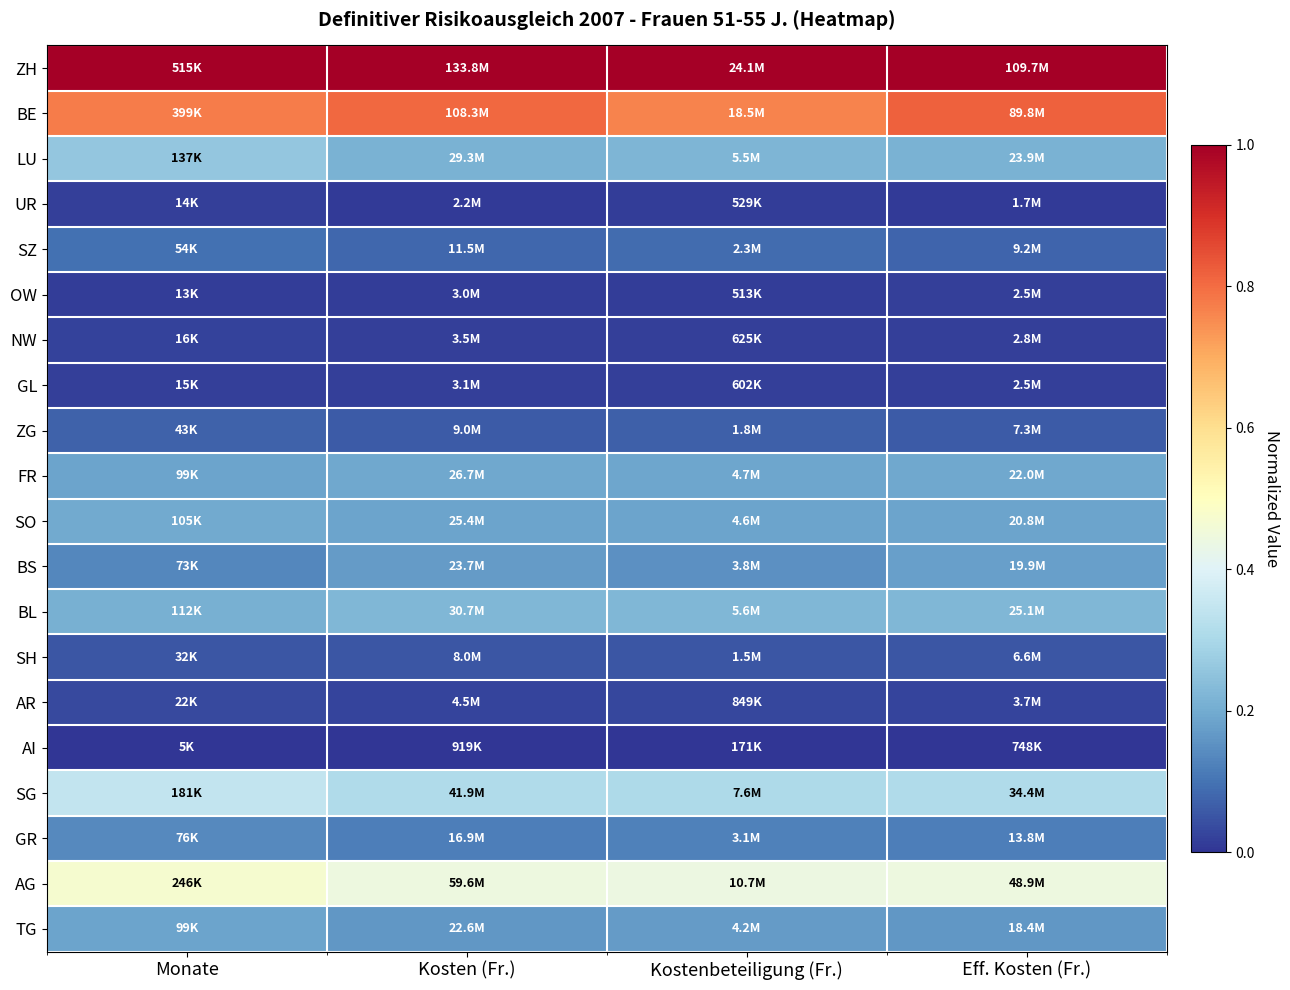

How many categories are shown in the chart?

4